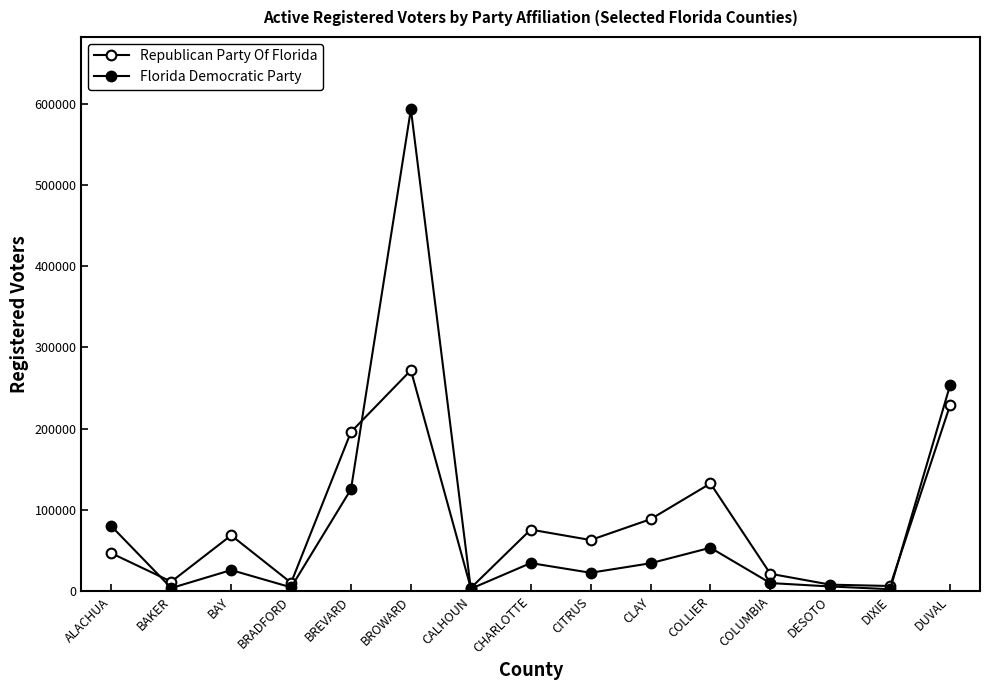

Reading left to right, transcribe all the data shown in this chart.

Republican Party Of Florida: 46688	11710	68712	10363	195929	271915	3932	75797	62963	88580	132564	21447	8043	6385	228806
Florida Democratic Party: 79998	3853	25998	4730	125431	593103	2969	34582	22667	34374	53463	9996	5806	2440	253314